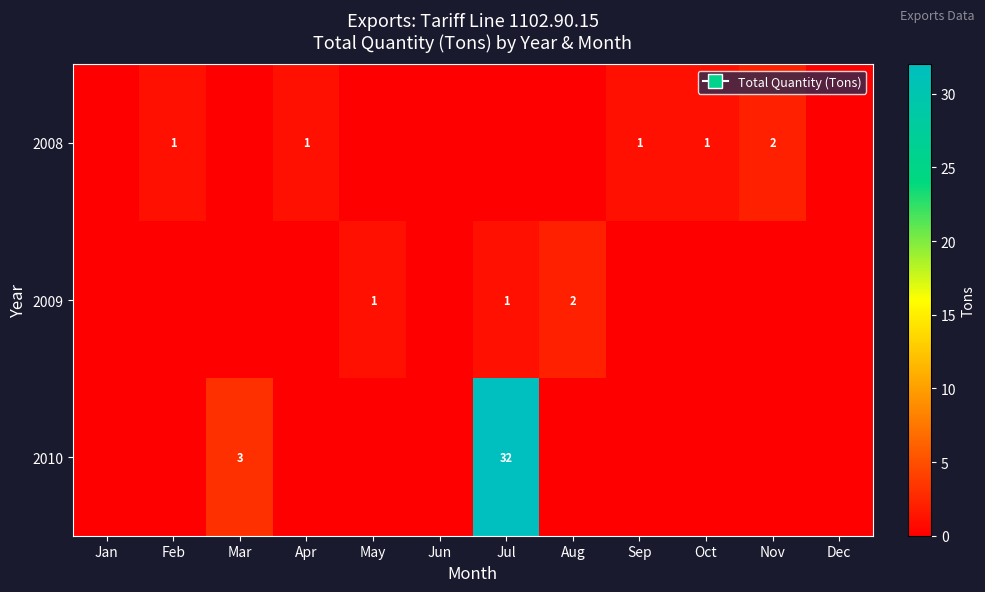

Is it true that 2009 equals 1 at Aug?

False